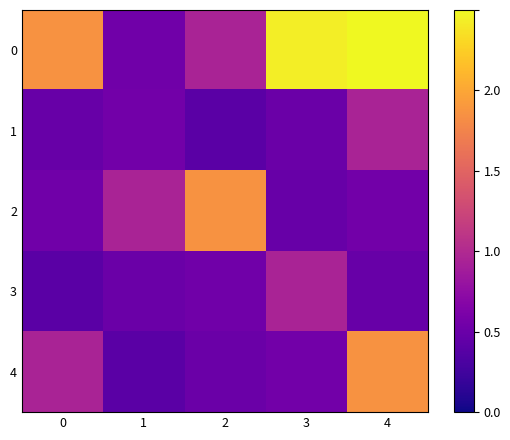

Reading right to left, what are all the values shown in this chart?

0: 4=2.5	3=2.4	2=0.9	1=0.5	0=1.9
1: 4=0.9	3=0.5	2=0.4	1=0.6	0=0.5
2: 4=0.6	3=0.5	2=1.9	1=0.9	0=0.5
3: 4=0.5	3=0.9	2=0.5	1=0.5	0=0.4
4: 4=1.9	3=0.6	2=0.5	1=0.4	0=0.9